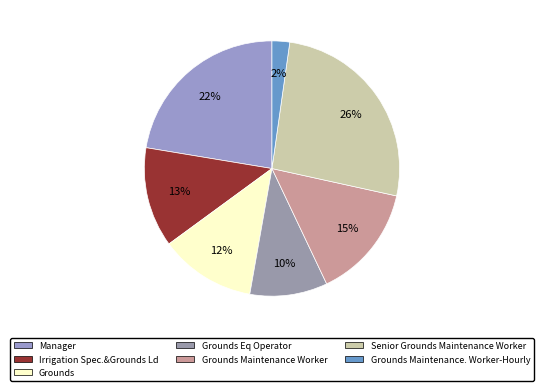

How many segments does this pie chart have?

7